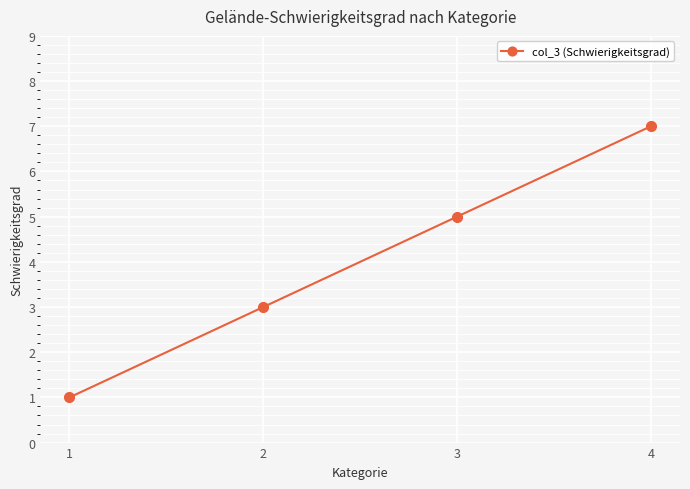

What is the change in value from 3 to 4?

+2